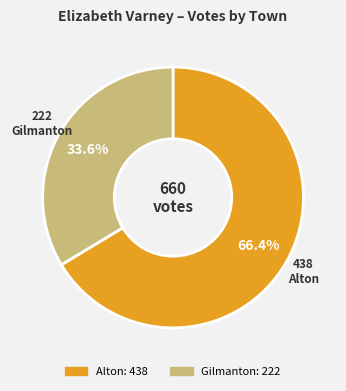

Combined, do Alton and Gilmanton account for over 50%?

Yes